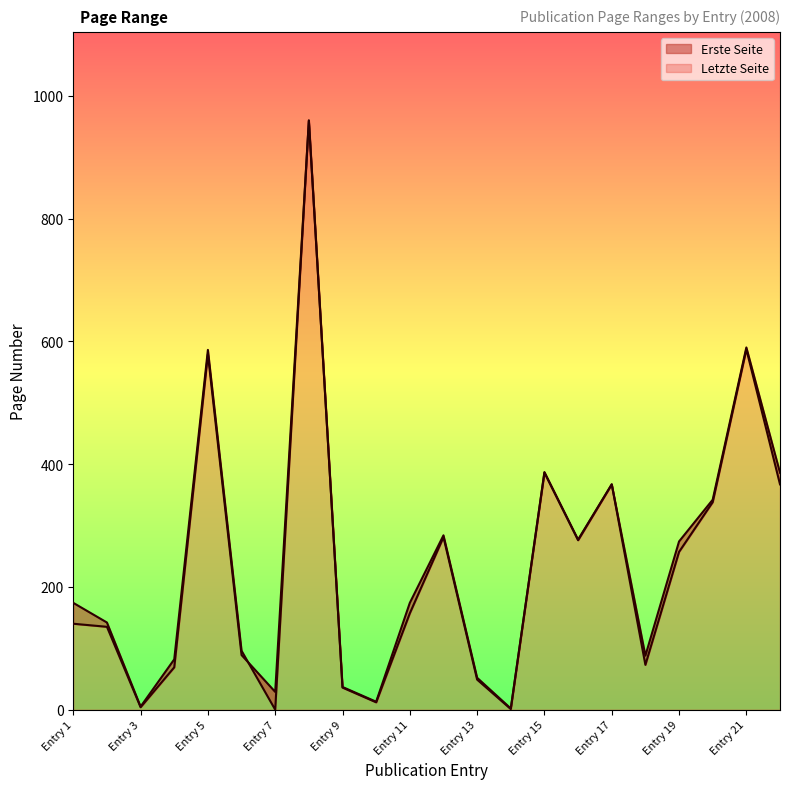

How many series are shown in this chart?

2